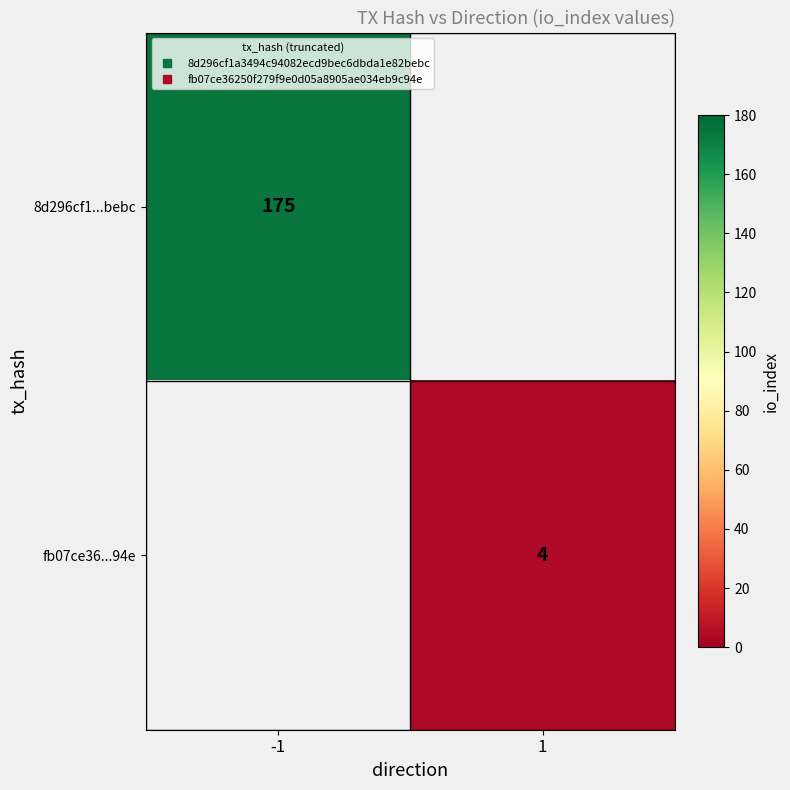

At which label does fb07ce36...94e reach its minimum?

-1